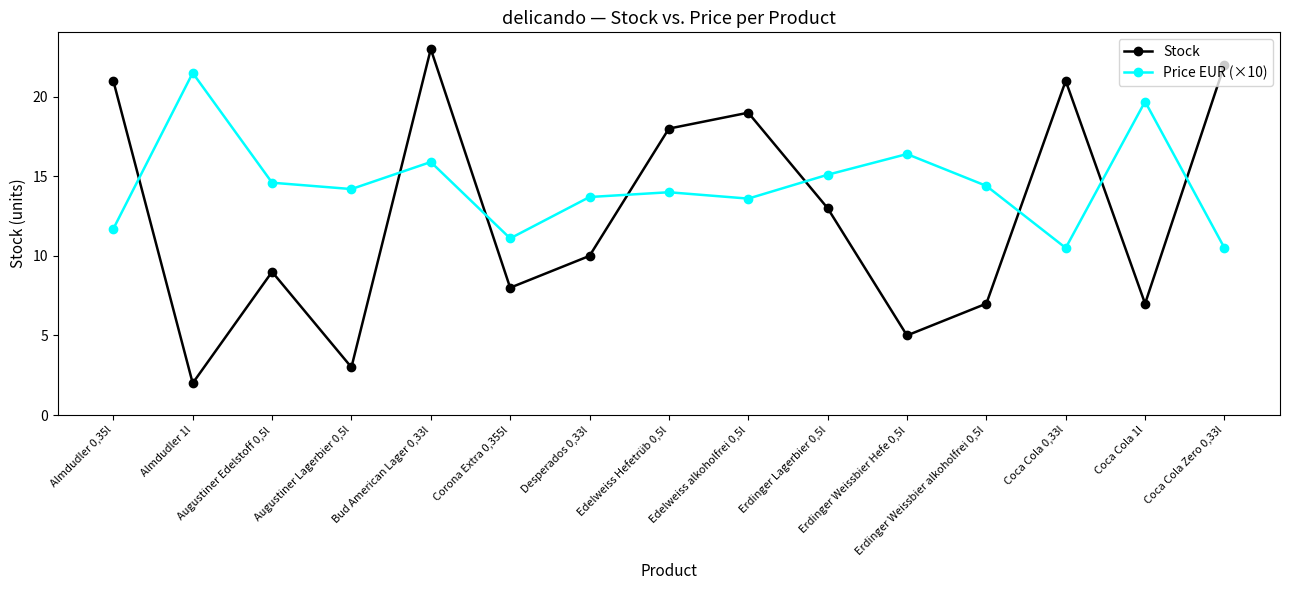

True or false: Stock and Price EUR (×10) intersect in this chart.

True